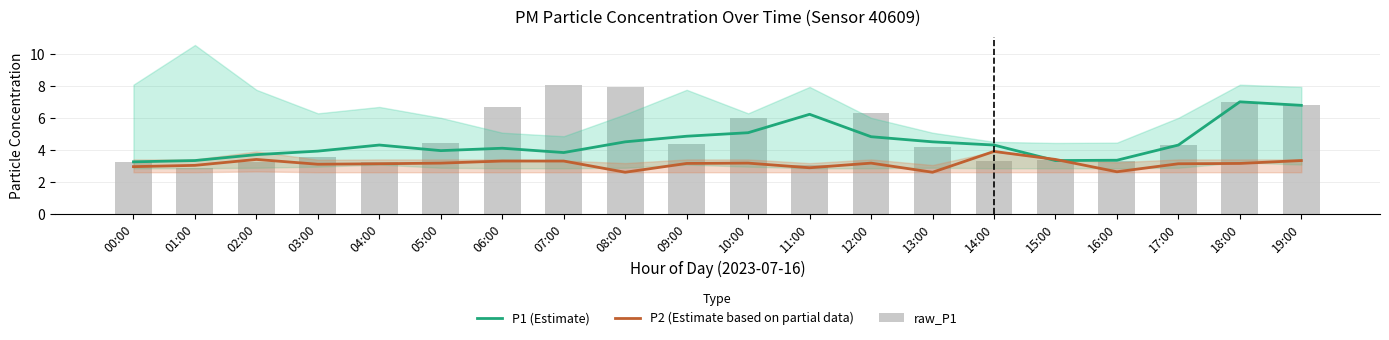

What is the total value across all series at 16:00?

9.3